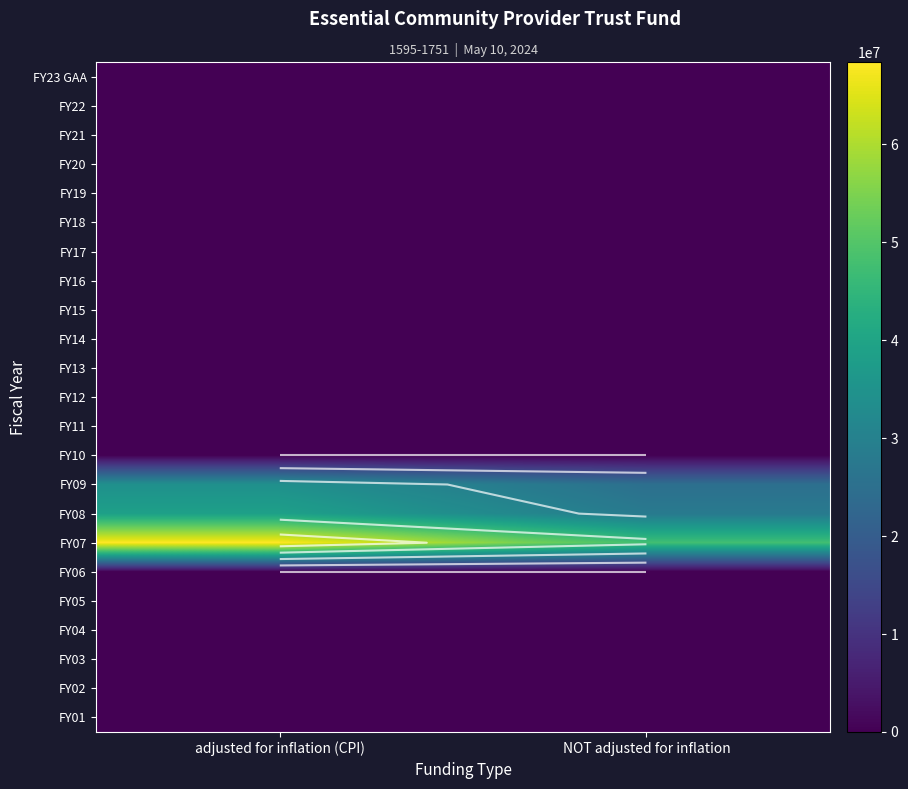

Is the value of FY17 at adjusted for inflation (CPI) greater than the value of FY01 at adjusted for inflation (CPI)?

No